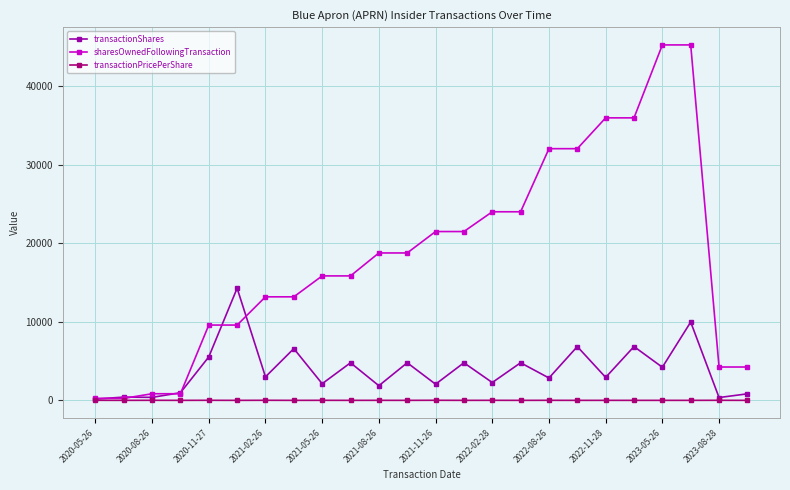

True or false: transactionShares has more than 2 points higher than both neighbors.

True